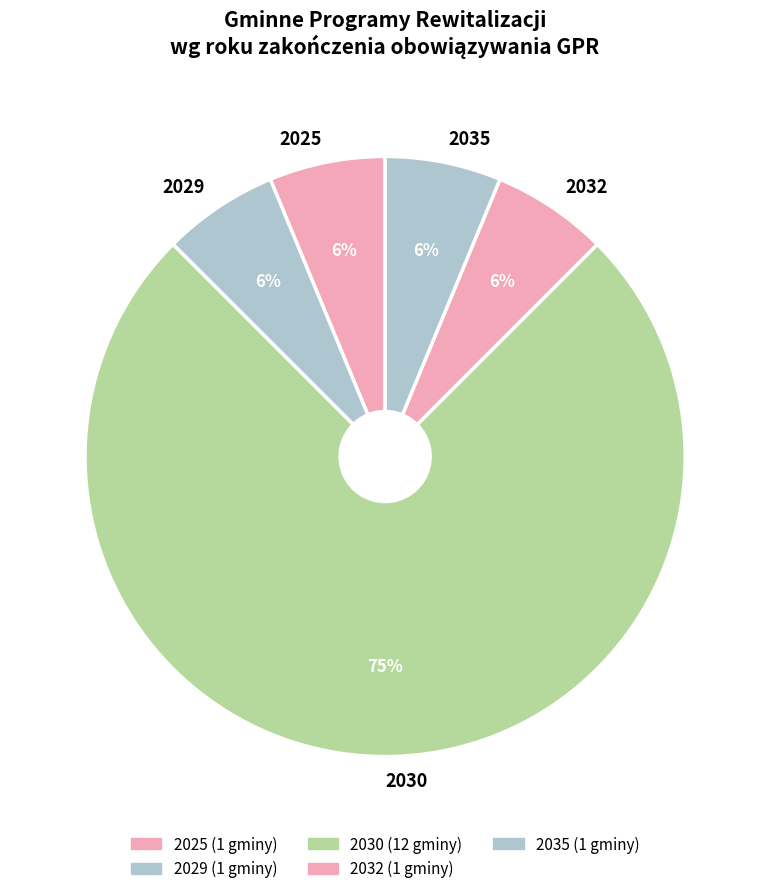

Is it true that 2025 is 6% of the pie?

True